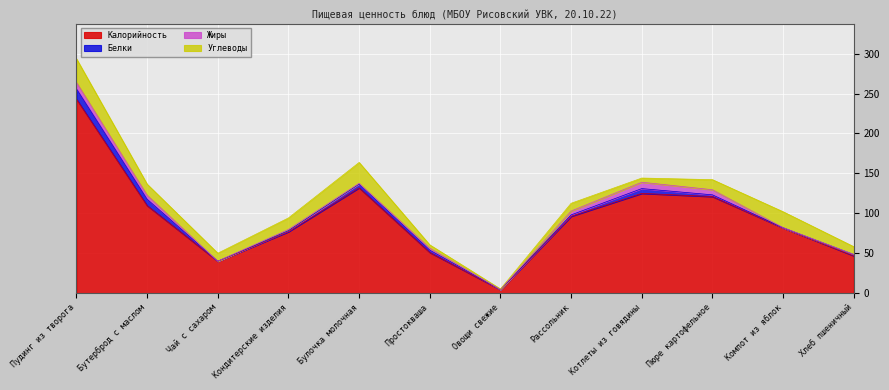

Is the value of Калорийность at Котлеты из говядины greater than the value of Жиры at Овощи свежие?

Yes